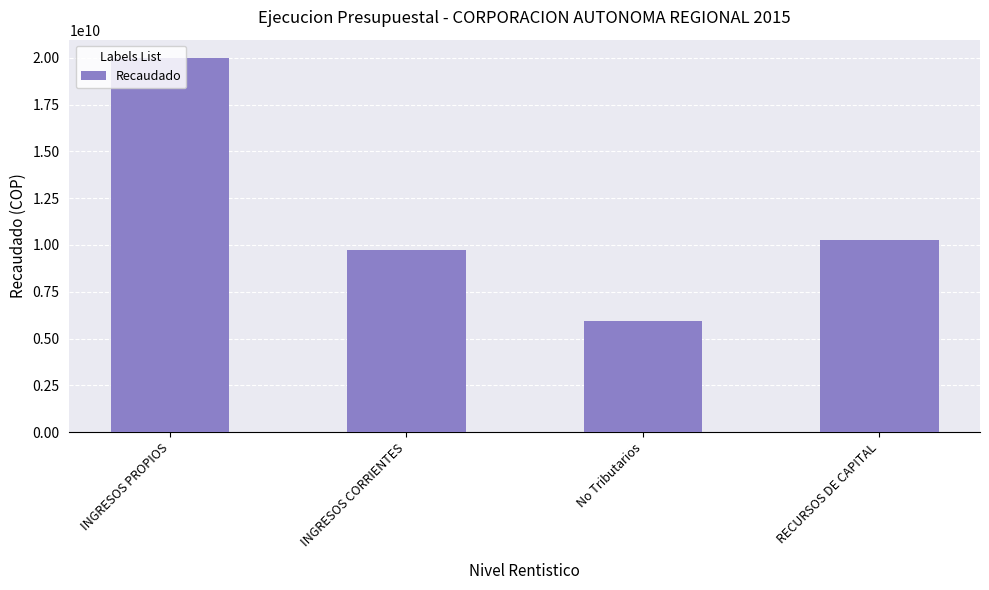

What is the sum of all values?

45850565418.4